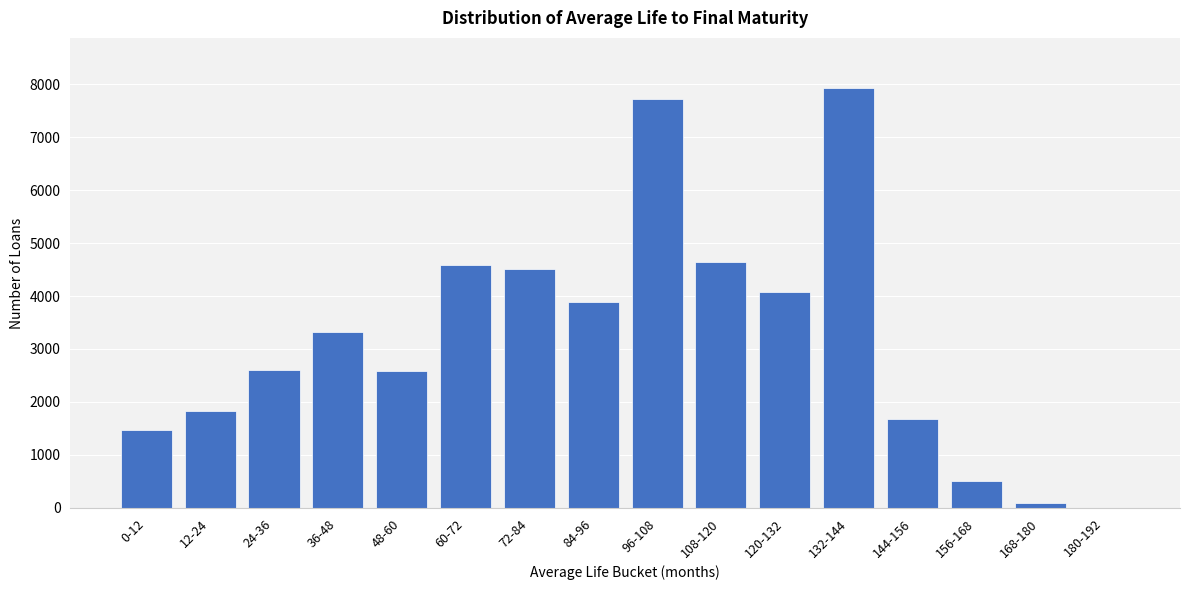

Is it true that the value at 108-120 is 4650?

True